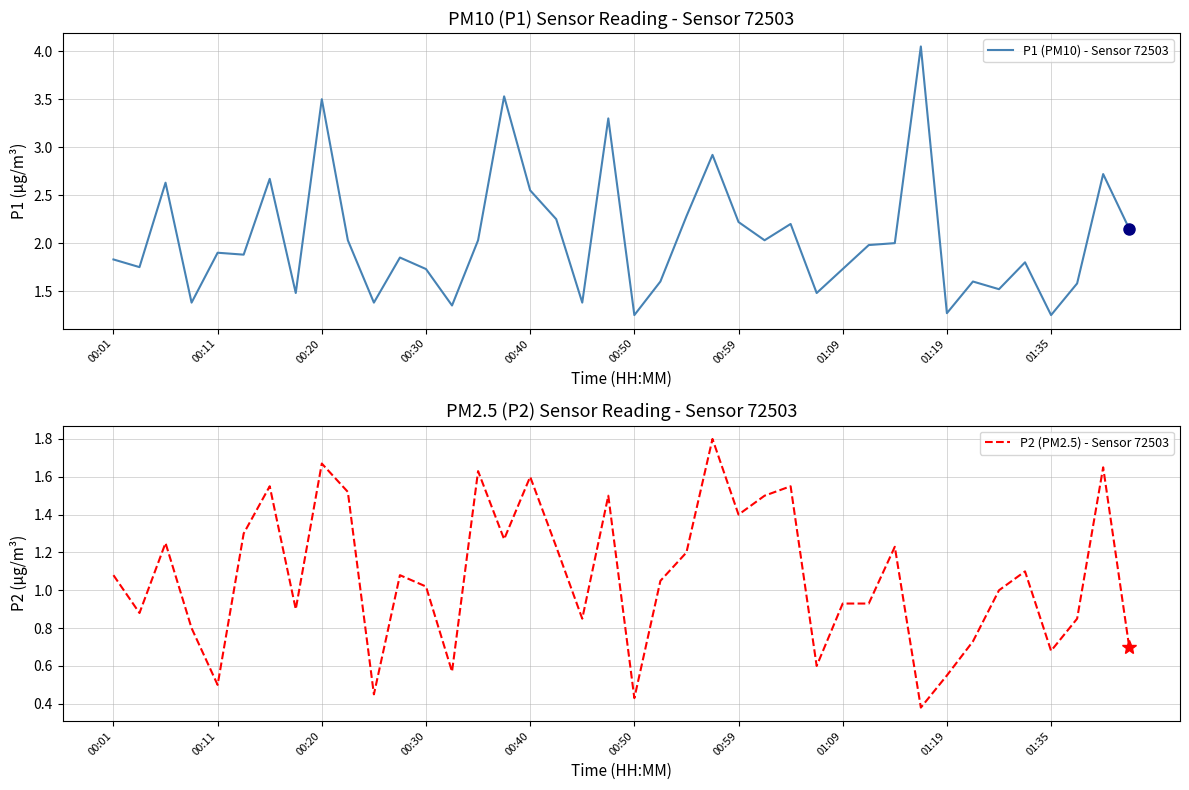

The value of P1 (PM10) - Sensor 72503 at 00:30 is 1.1. True or false?

False